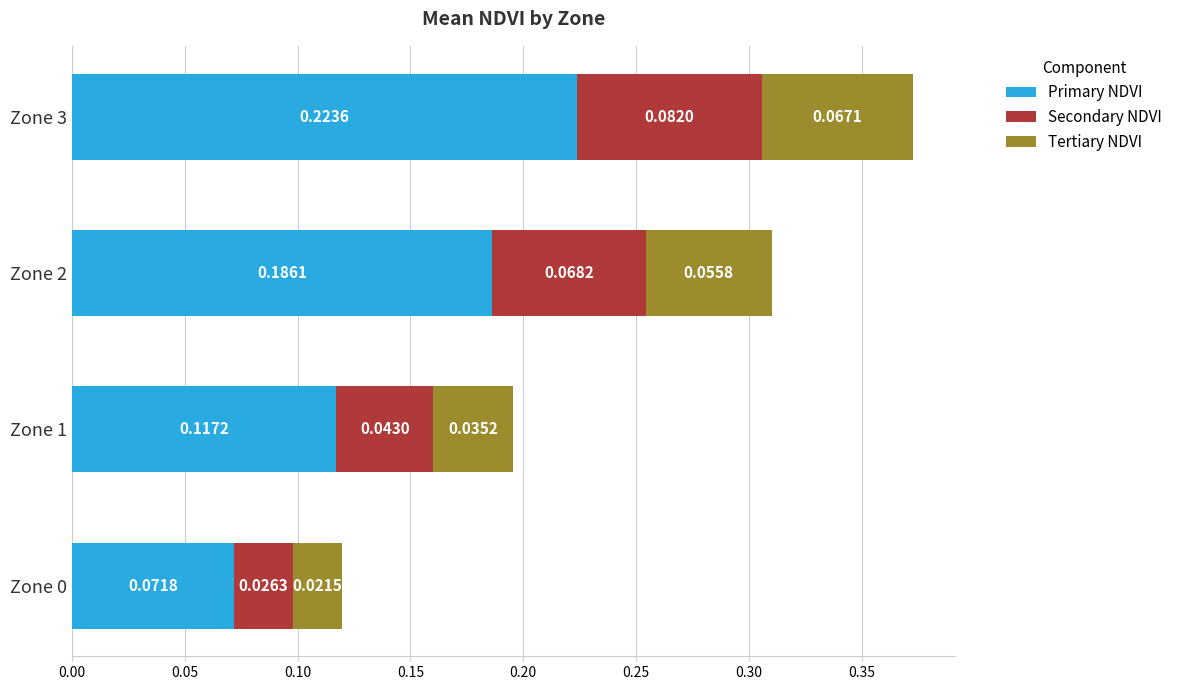

At which category is the sum across all series the highest?

Zone 3